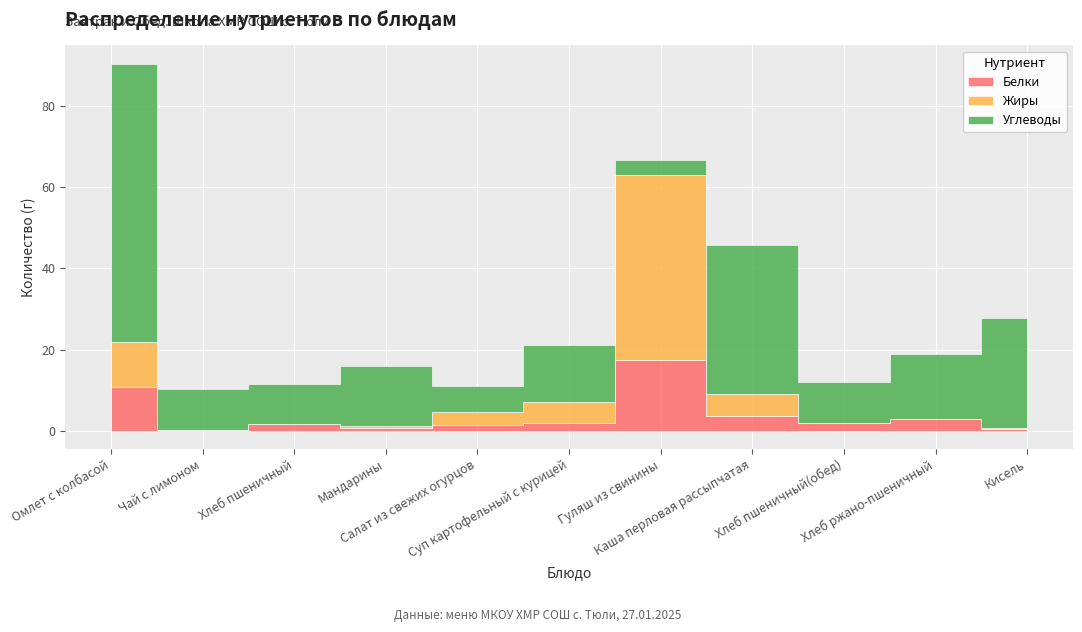

What is the label of the 5th point from the left?

Салат из свежих огурцов